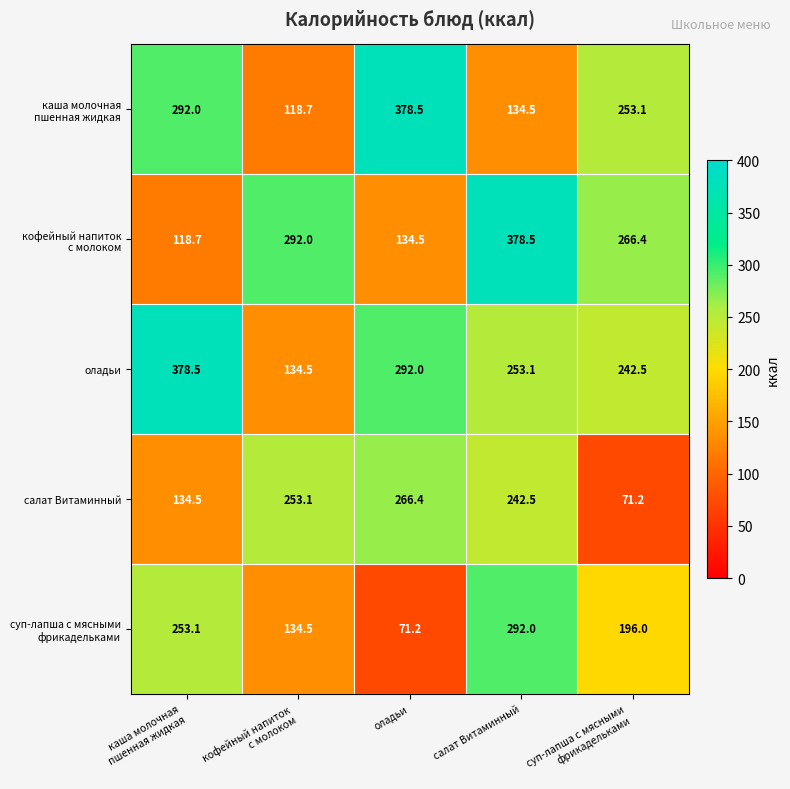

What is the sum of the салат Витаминный values at салат Витаминный and оладьи?

508.9